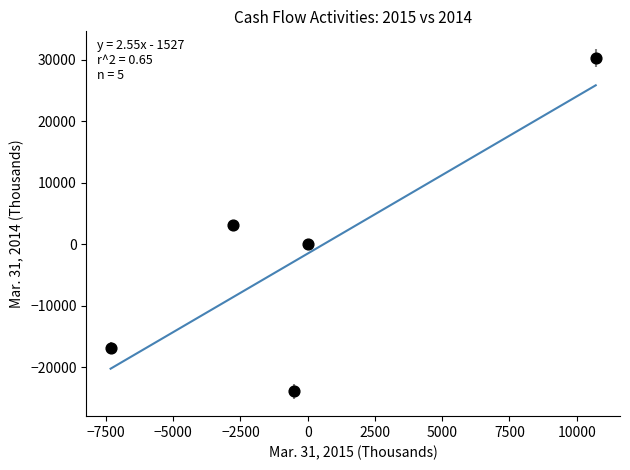

What is the average Y value?

-1455